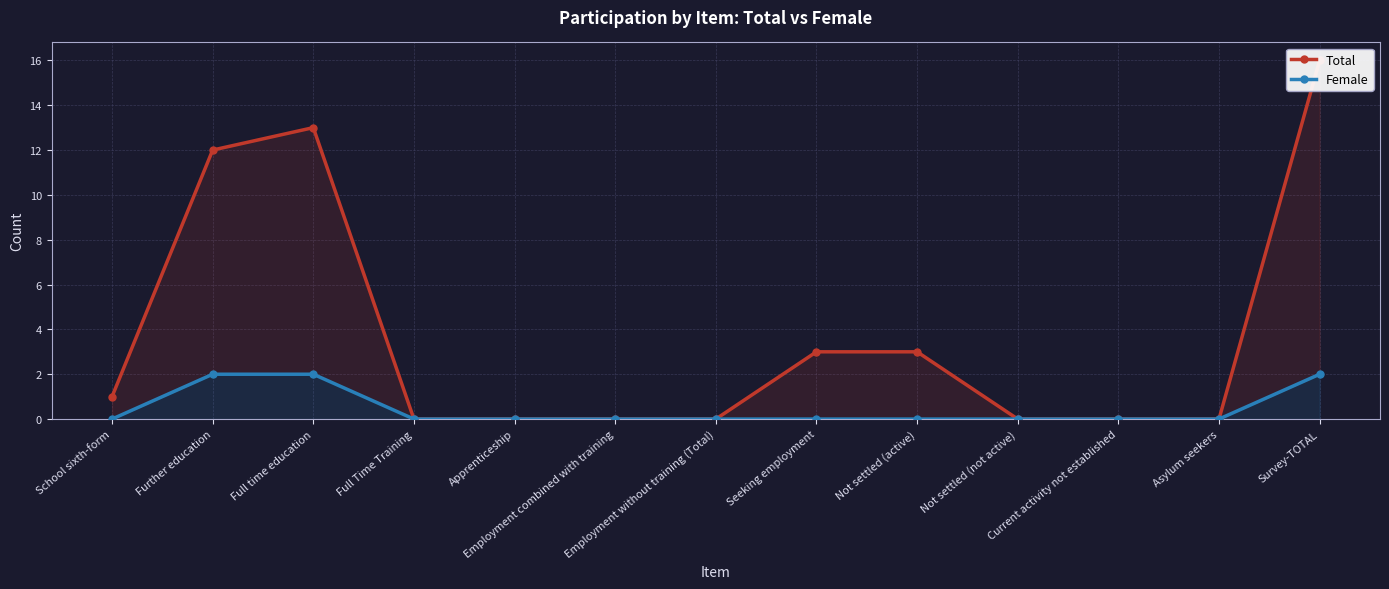

What is the total value across all series at Full time education?

15